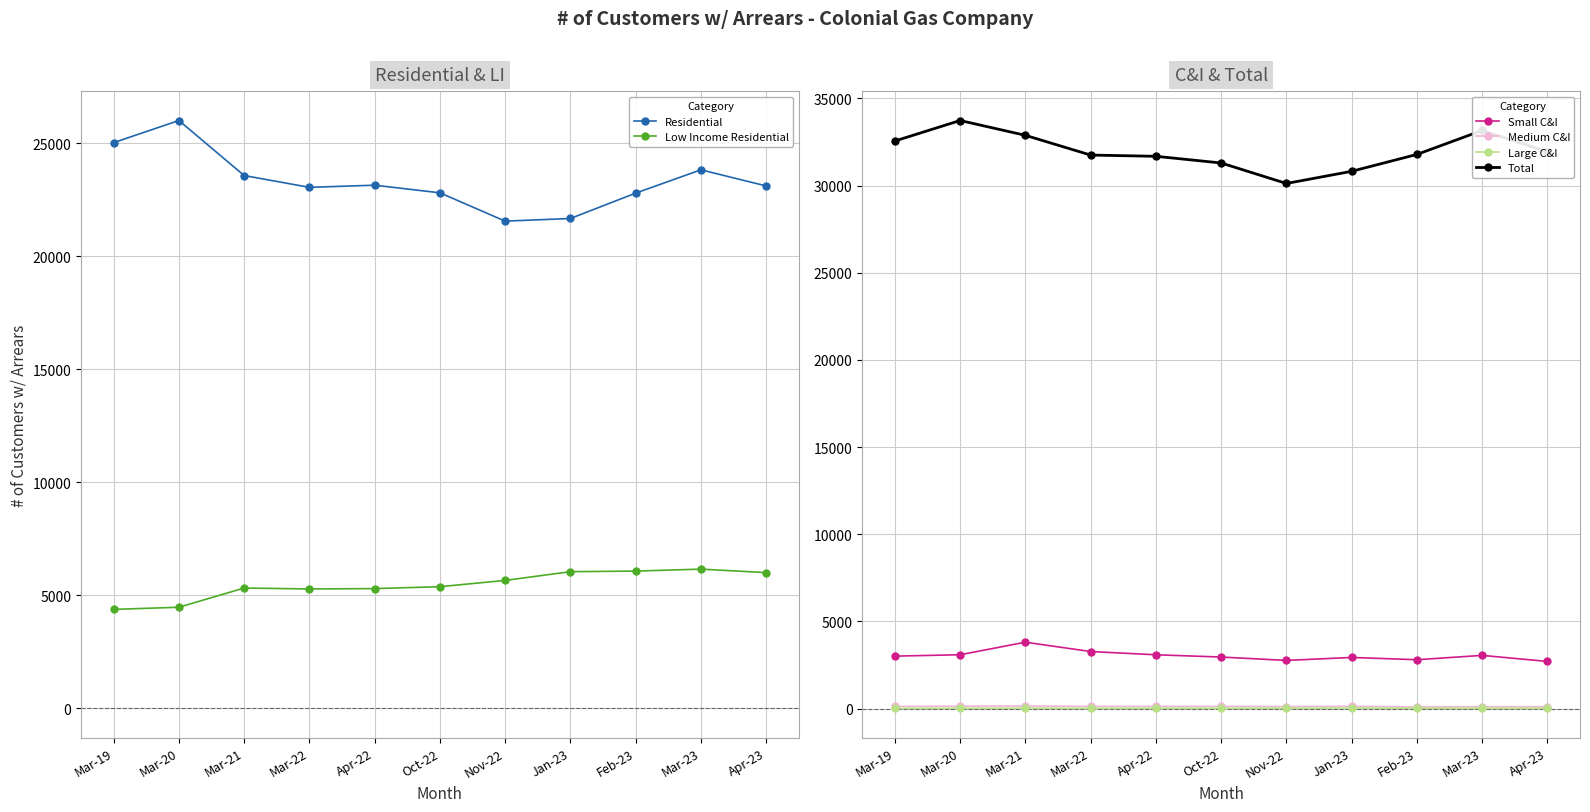

How many data points in Low Income Residential are above 5382?

5